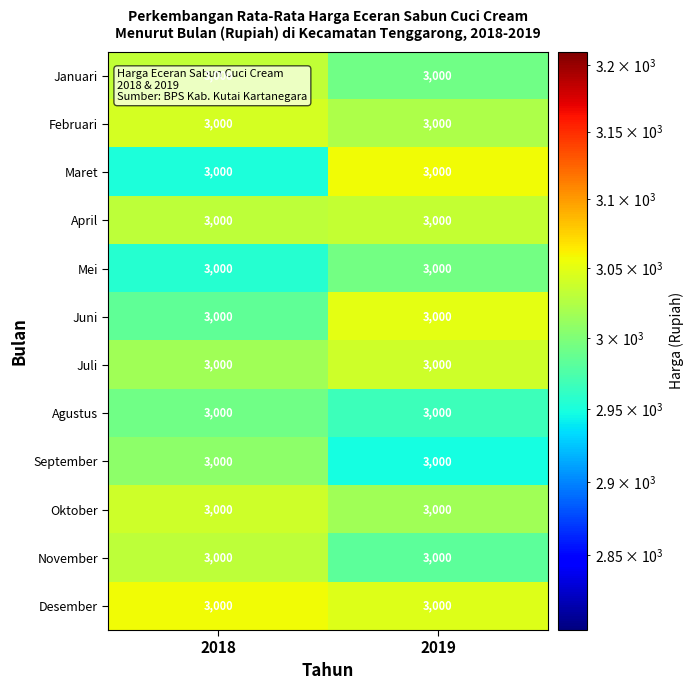

Reading left to right, what are all the values shown in this chart?

Januari: 2018=3000.0	2019=3000.0
Februari: 2018=3000.0	2019=3000.0
Maret: 2018=3000.0	2019=3000.0
April: 2018=3000.0	2019=3000.0
Mei: 2018=3000.0	2019=3000.0
Juni: 2018=3000.0	2019=3000.0
Juli: 2018=3000.0	2019=3000.0
Agustus: 2018=3000.0	2019=3000.0
September: 2018=3000.0	2019=3000.0
Oktober: 2018=3000.0	2019=3000.0
November: 2018=3000.0	2019=3000.0
Desember: 2018=3000.0	2019=3000.0